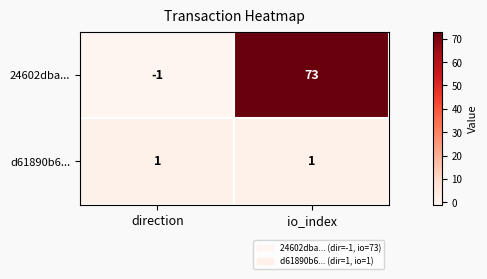

Rank the series by their maximum value, from highest to lowest.

24602dba..., d61890b6...